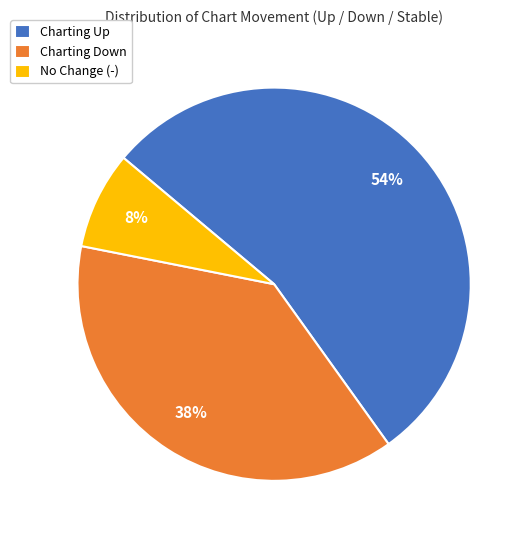

The Charting Up slice represents 60% of the pie. True or false?

False